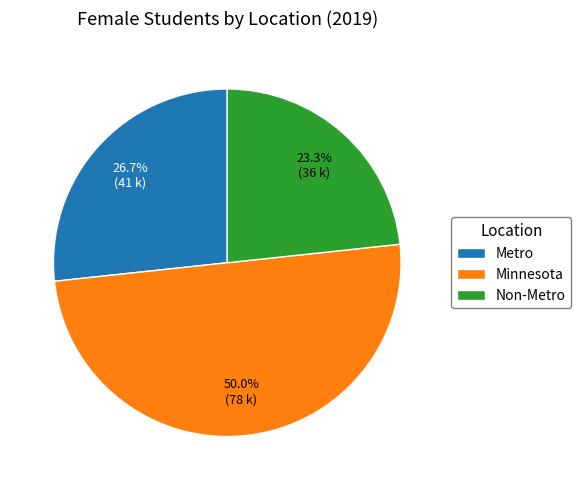

To the nearest percent, what percentage of the pie is Minnesota?

50%